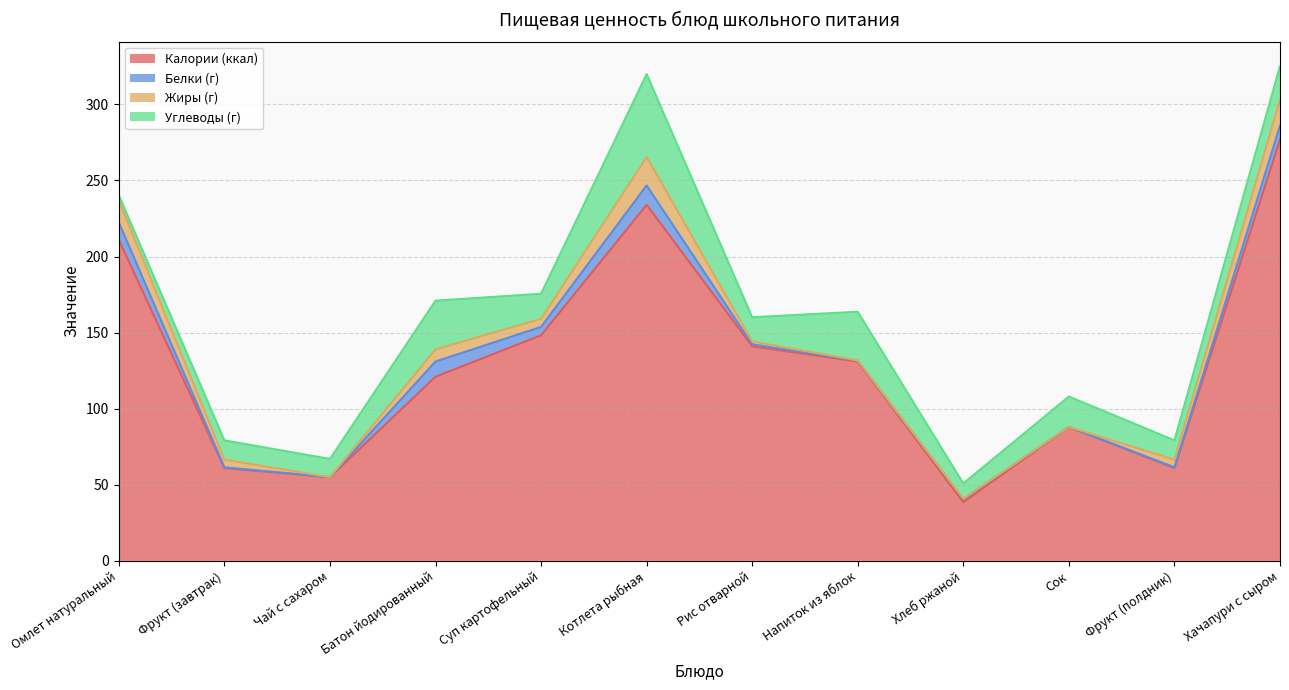

What is the sum of the Углеводы (г) values at Котлета рыбная and Батон йодированный?

86.5